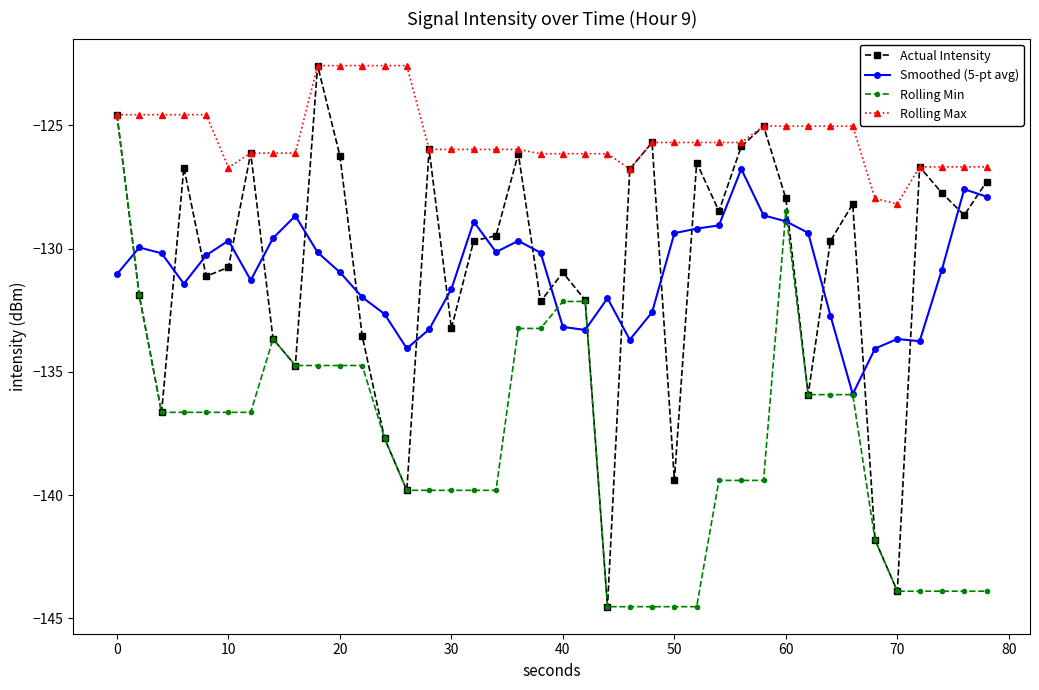

Which series has the largest total across all categories?

Rolling Max